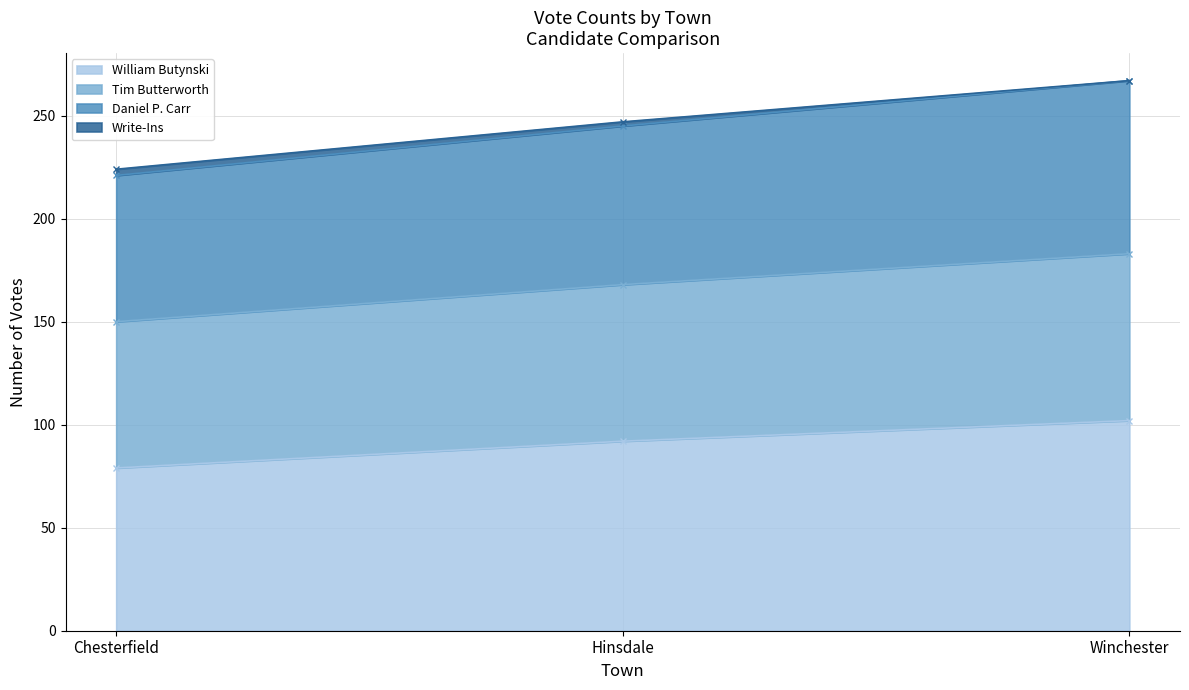

Does the chart have visible grid lines?

Yes